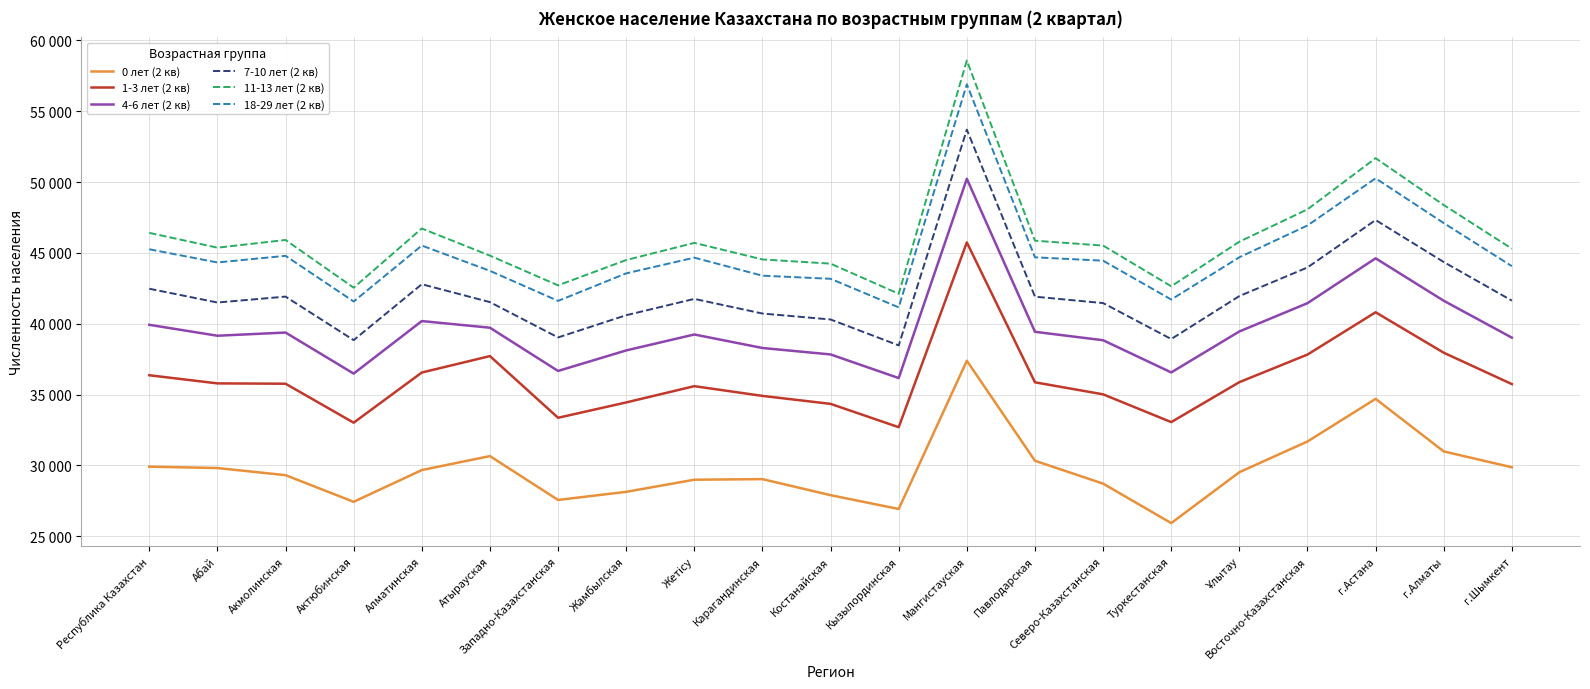

What is the sum of all 4-6 лет (2 кв) values?

832347